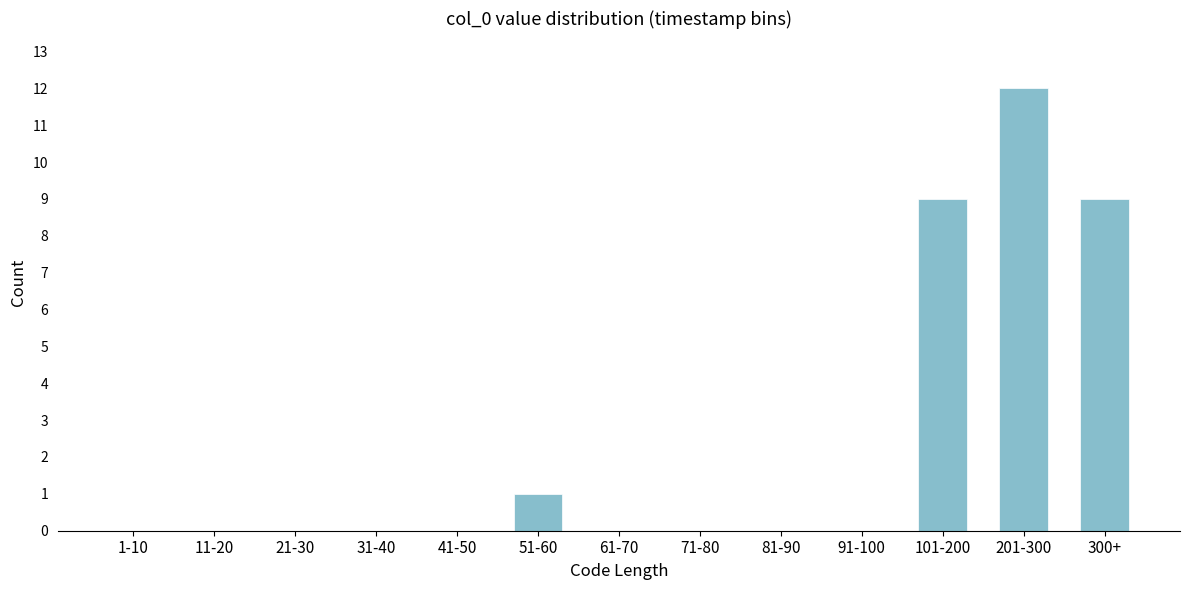

Reading right to left, transcribe all the data shown in this chart.

300+=9	201-300=12	101-200=9	91-100=0	81-90=0	71-80=0	61-70=0	51-60=1	41-50=0	31-40=0	21-30=0	11-20=0	1-10=0